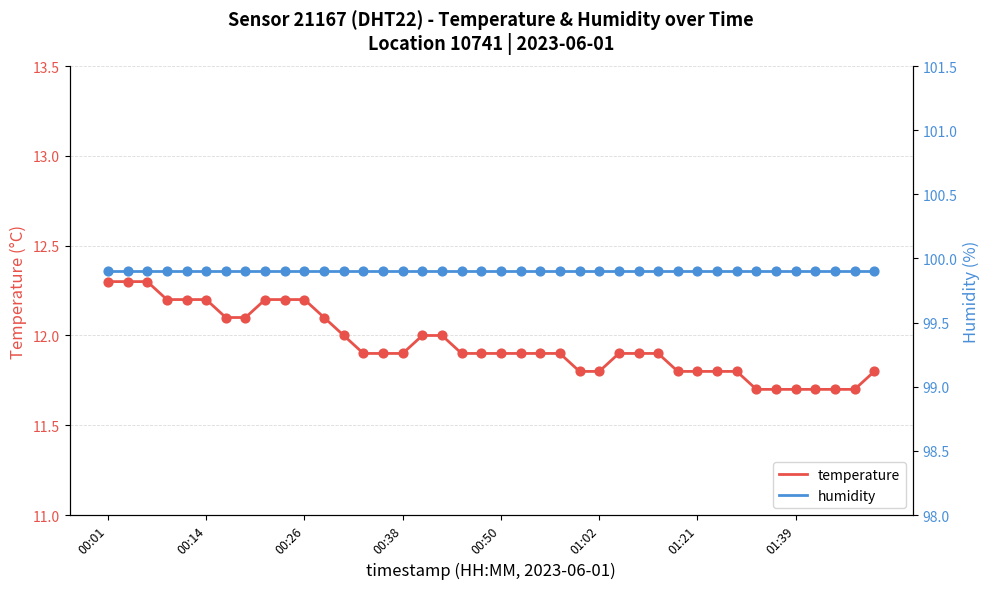

Is it true that temperature equals 11.8 at 01:21?

True